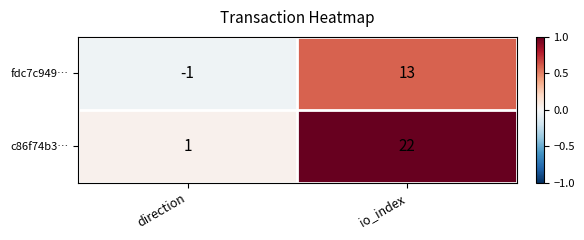

What is the difference between the highest and lowest values at io_index?

9